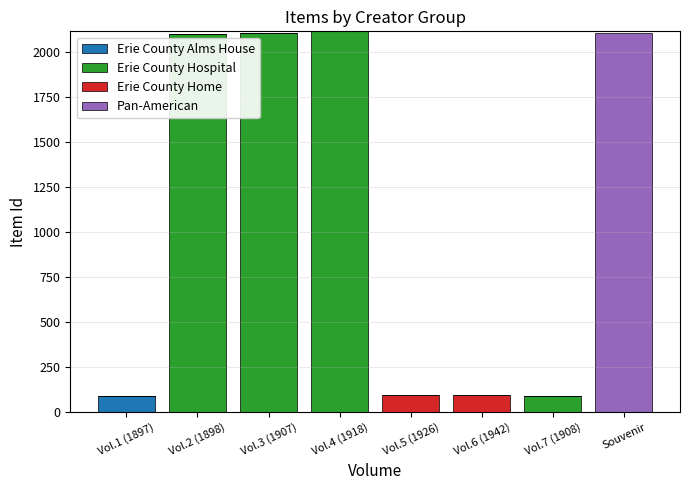

Is it true that Erie County Alms House equals 0 at Vol.4 (1918)?

True